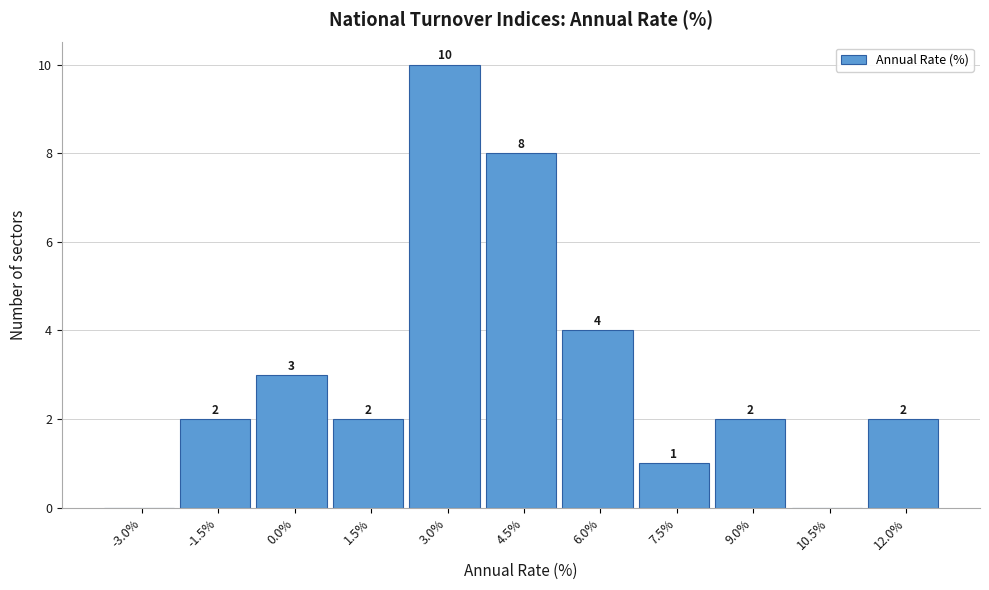

Reading left to right, extract all data points from this chart.

-3.0%=0	-1.5%=2	0.0%=3	1.5%=2	3.0%=10	4.5%=8	6.0%=4	7.5%=1	9.0%=2	10.5%=0	12.0%=2